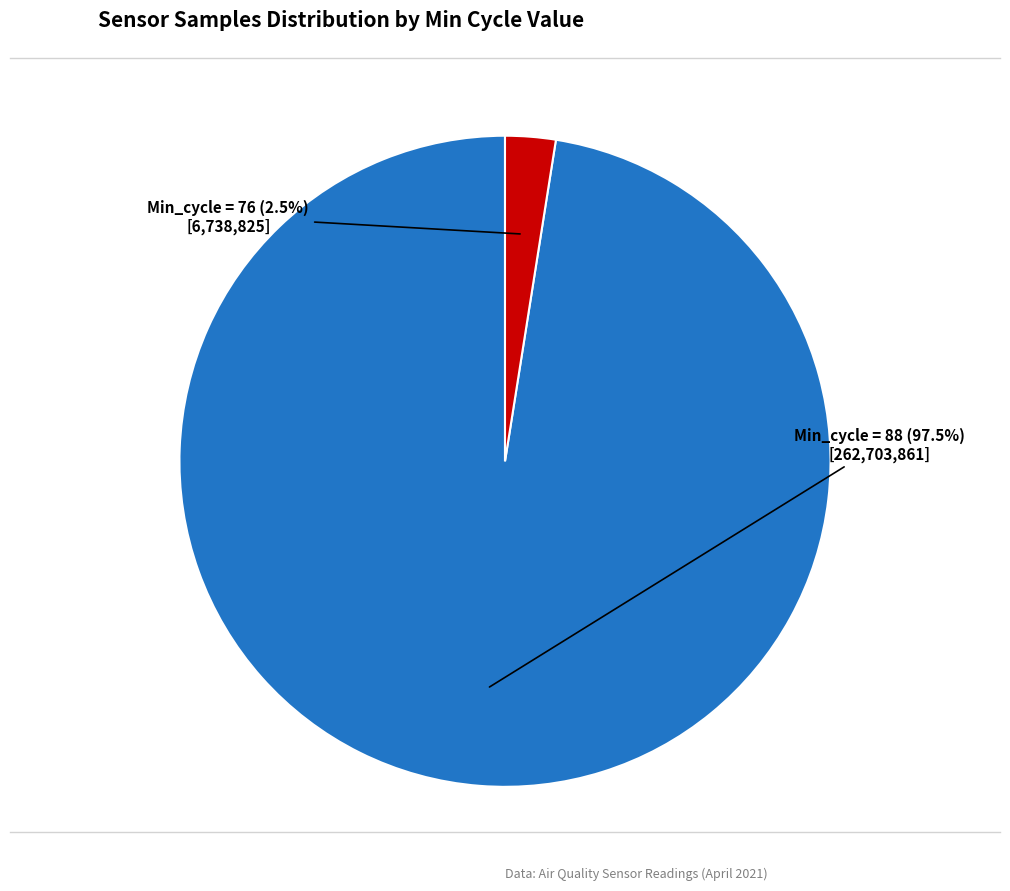

Approximately how many times larger is the value at Min_cycle = 88 compared to Min_cycle = 76?

39.0